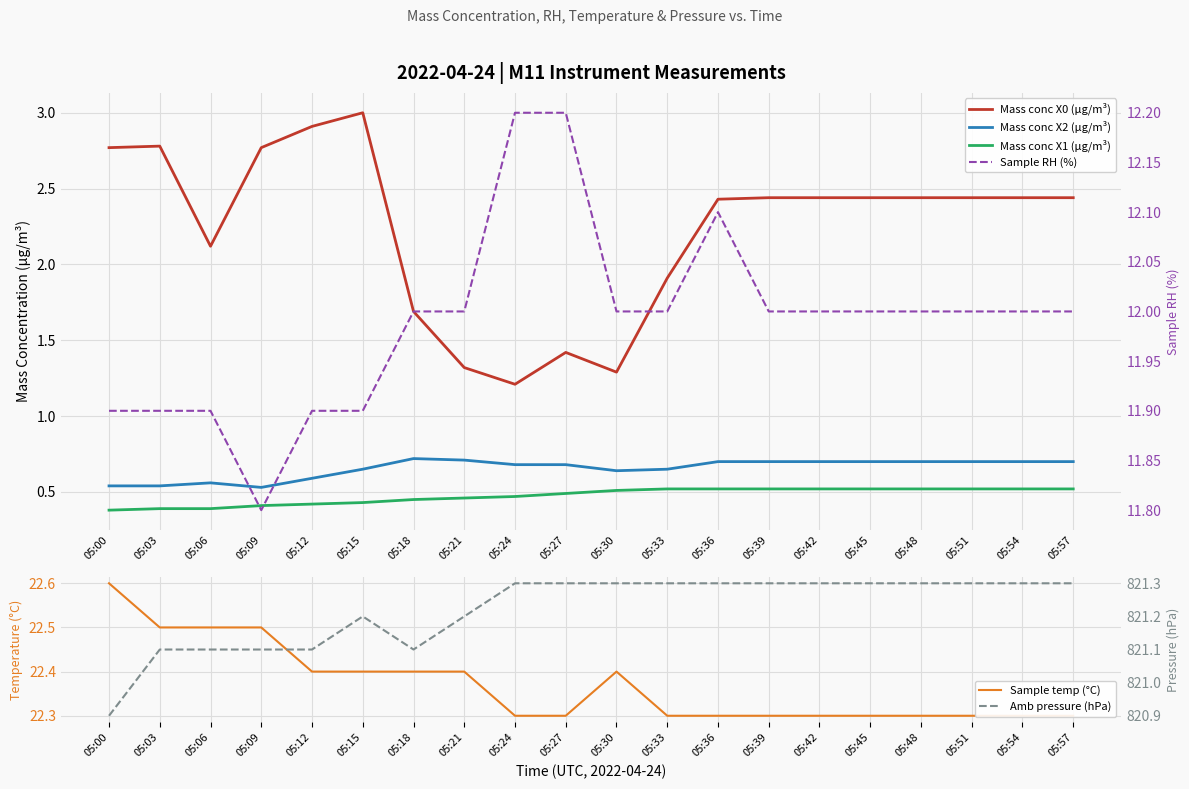

List the labels in order of Mass conc X1 (μg/m³) value, smallest first.

05:00, 05:03, 05:06, 05:09, 05:12, 05:15, 05:18, 05:21, 05:24, 05:27, 05:30, 05:33, 05:36, 05:39, 05:42, 05:45, 05:48, 05:51, 05:54, 05:57